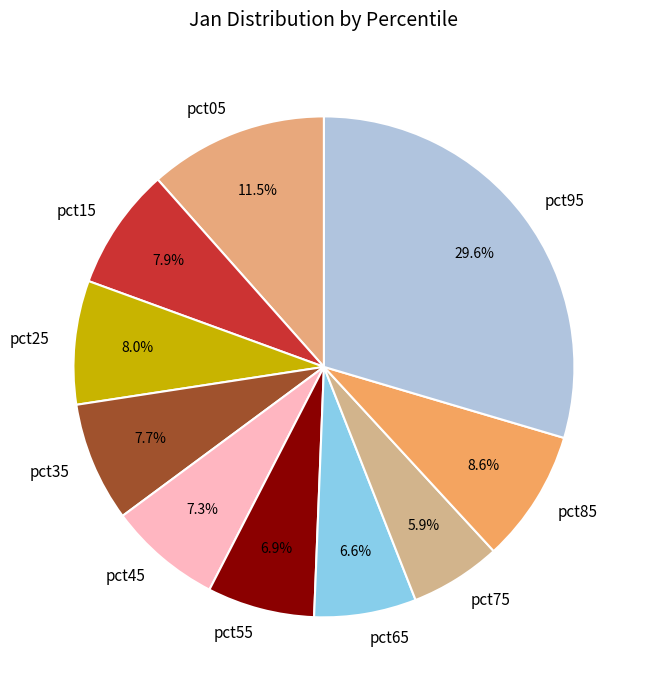

To the nearest percent, what is the difference between the largest and smallest slice percentages?

24%